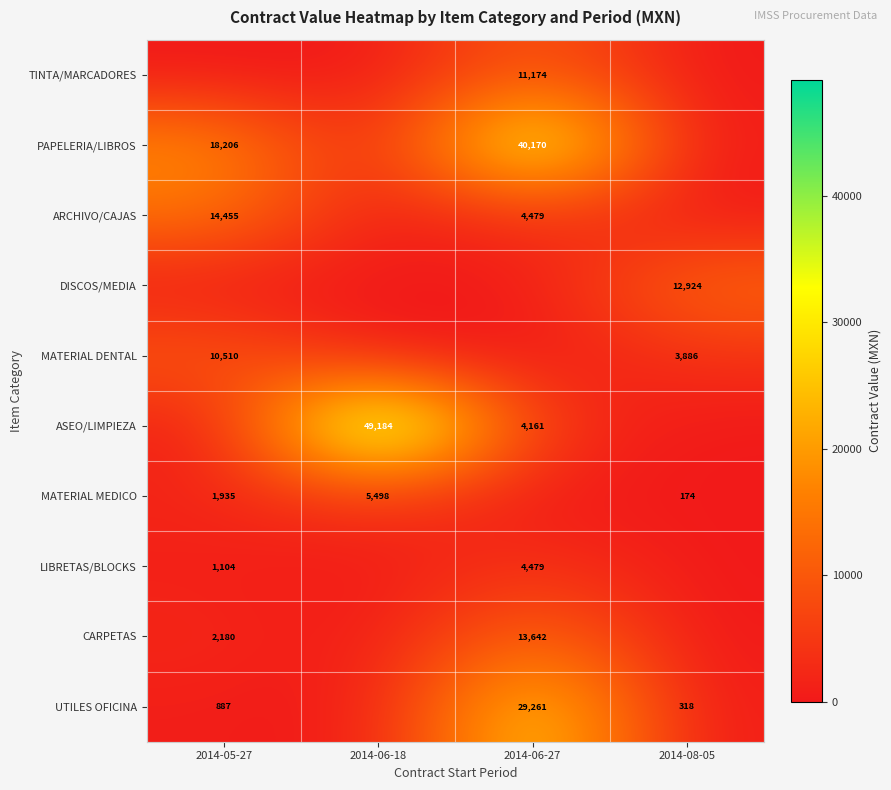

Is it true that ARCHIVO/CAJAS equals 6020 at 2014-05-27?

False